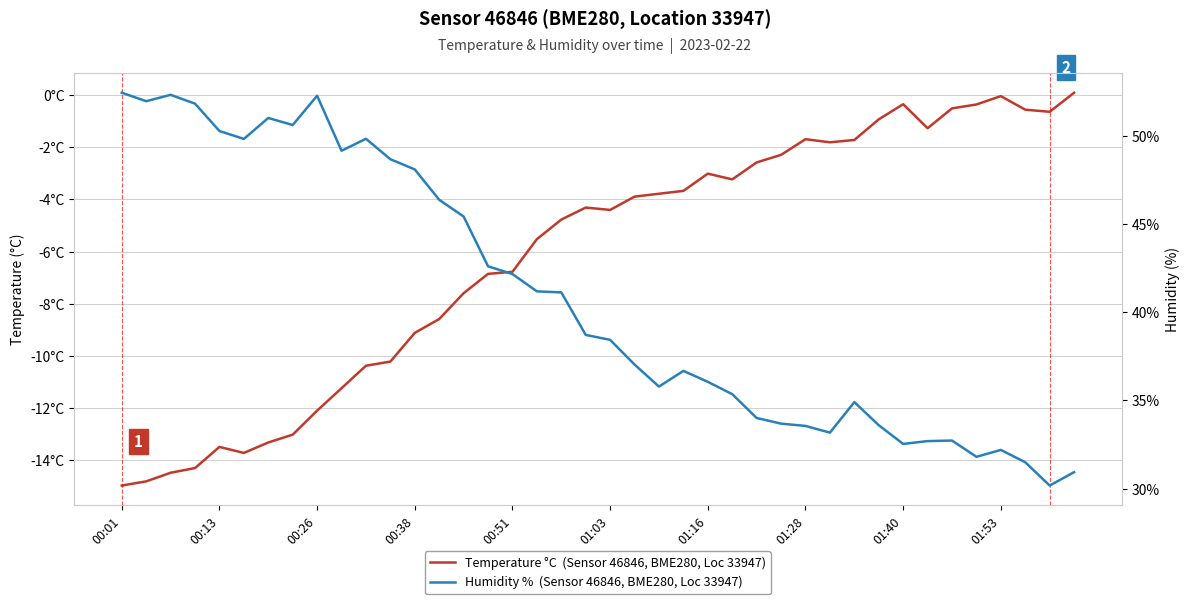

What is the average value of the Humidity %  (Sensor 46846, BME280, Loc 33947) series?

40.8